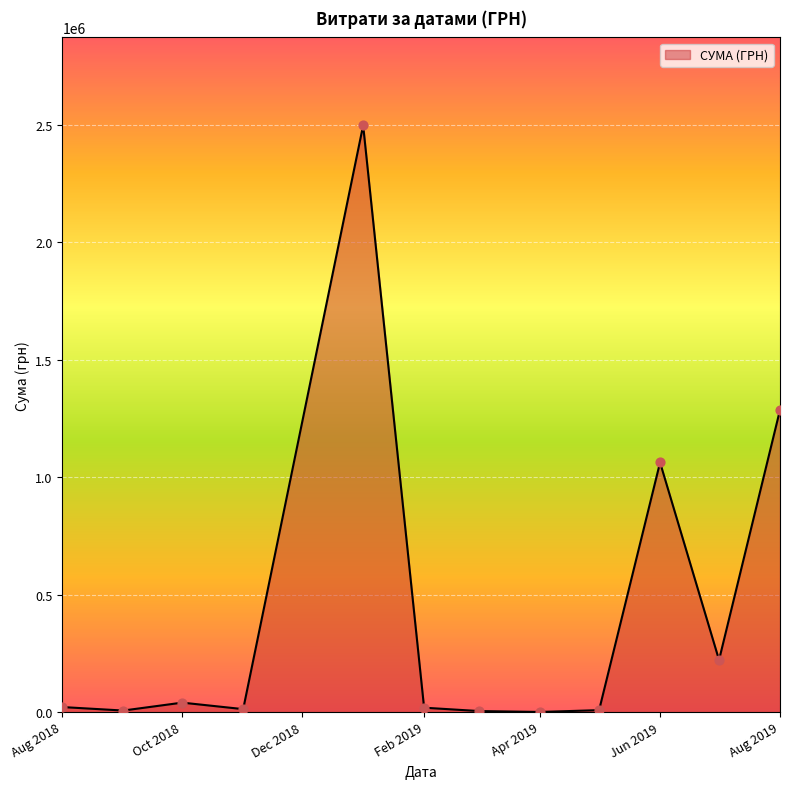

What is the greatest value displayed?

2497086.9